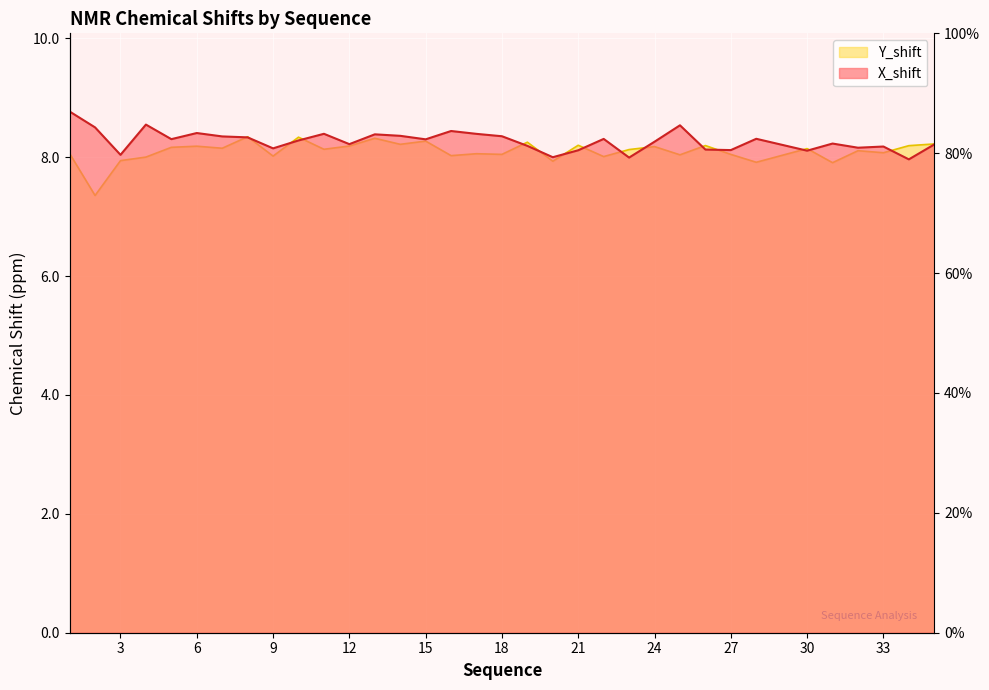

List the series in order of their peak value, highest first.

X_shift, Y_shift